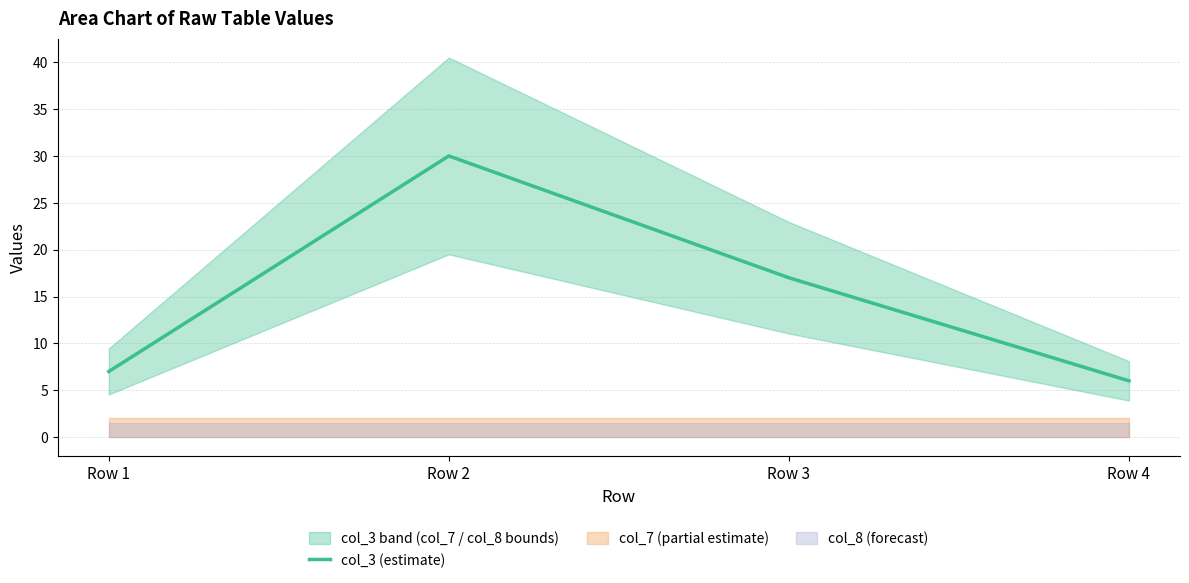

Rank the categories by value from lowest to highest.

Row 4, Row 1, Row 3, Row 2